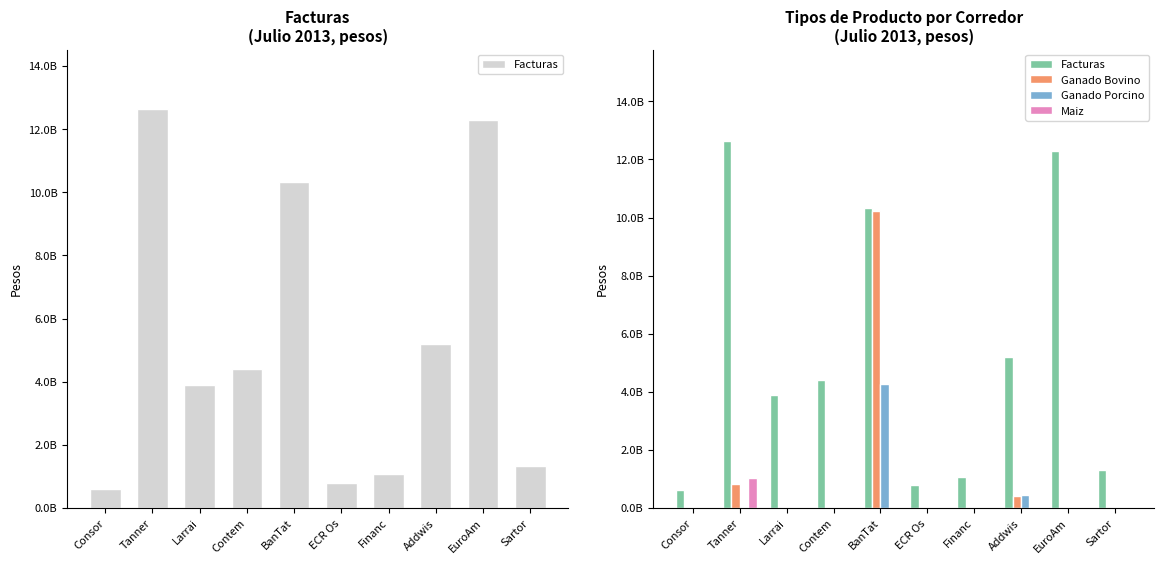

Reading left to right, list all the values displayed in this chart.

Facturas: 617533472	12626897044	3907696344	4396204342	10330186805	787090093	1082963140	5192519229	12277913365	1324647506
Ganado Bovino: 0	833200000	0	0	10229185000	0	0	422565000	0	0
Ganado Porcino: 0	0	0	0	4275550000	0	0	433890000	0	0
Maiz: 0	1034290800	0	0	0	0	0	0	0	0